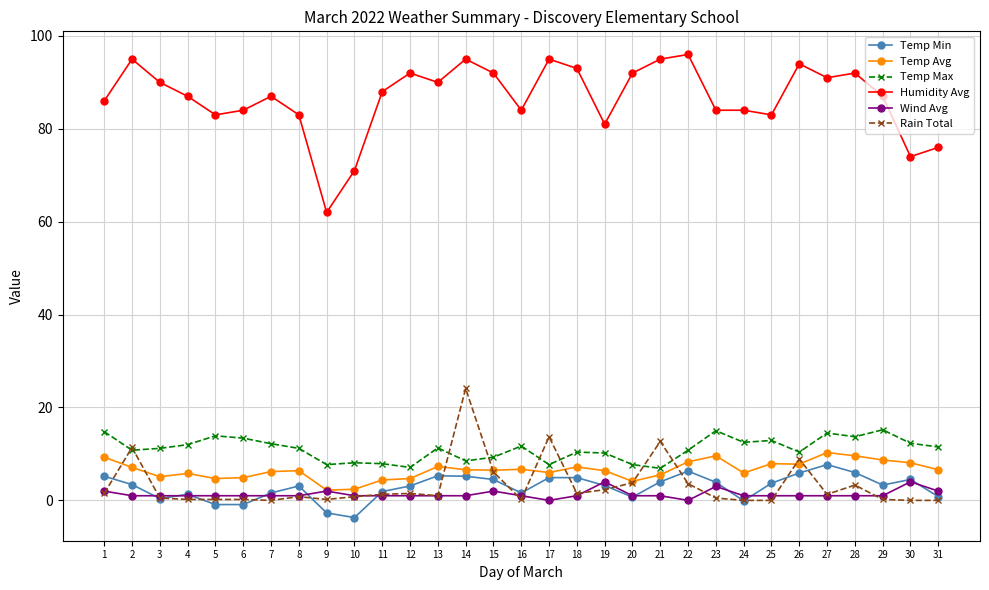

True or false: Temp Max and Wind Avg cross at least once.

False